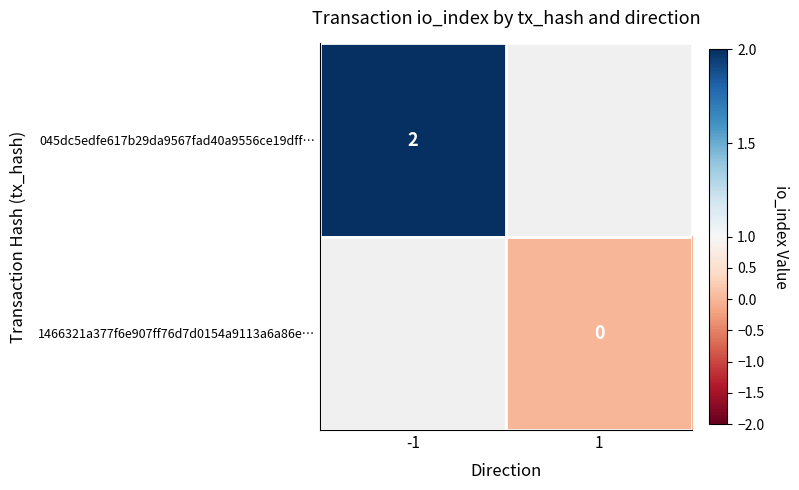

Which series has the largest range (max minus min)?

045dc5edfe617b29da9567fad40a9556ce19dff…